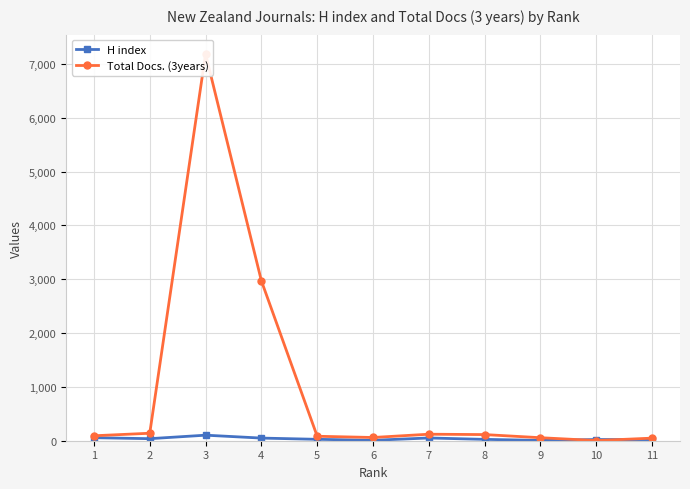

What is the approximate value of Total Docs. (3years) at 3?

7185